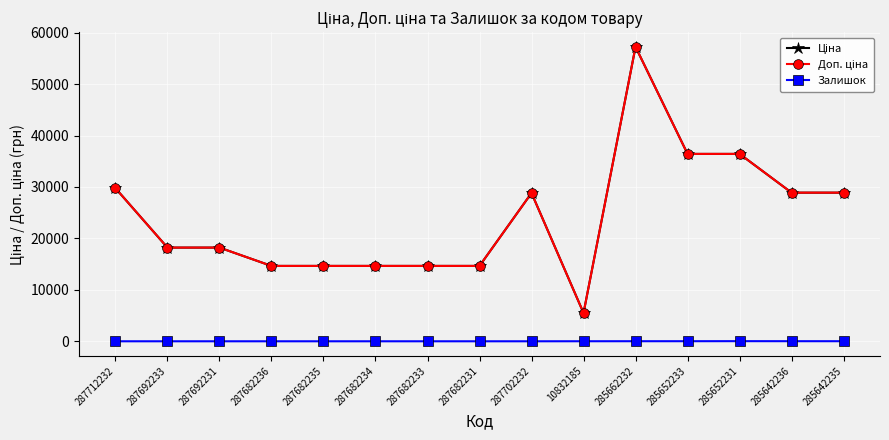

What is the label of the 11th point from the right?

287682235